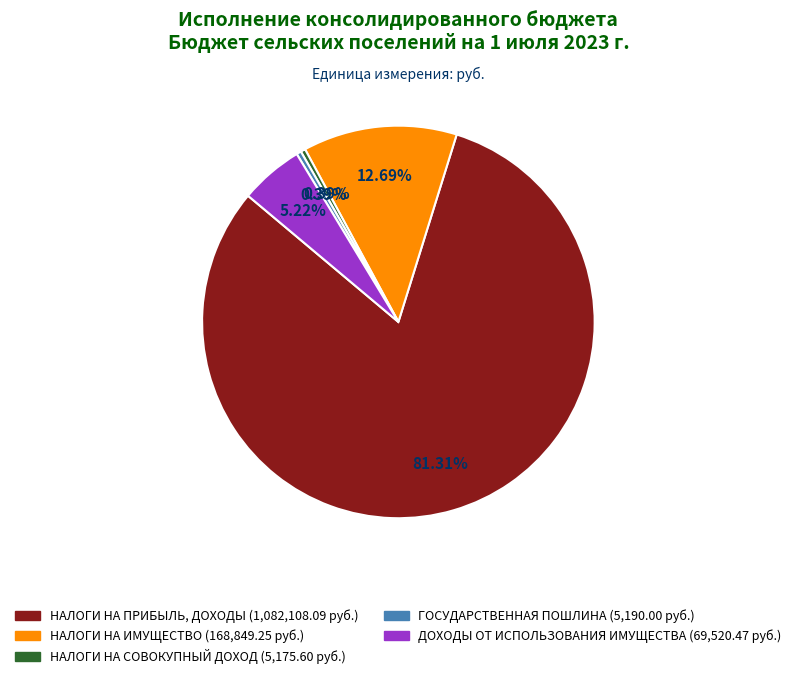

Does any single category account for the majority?

Yes